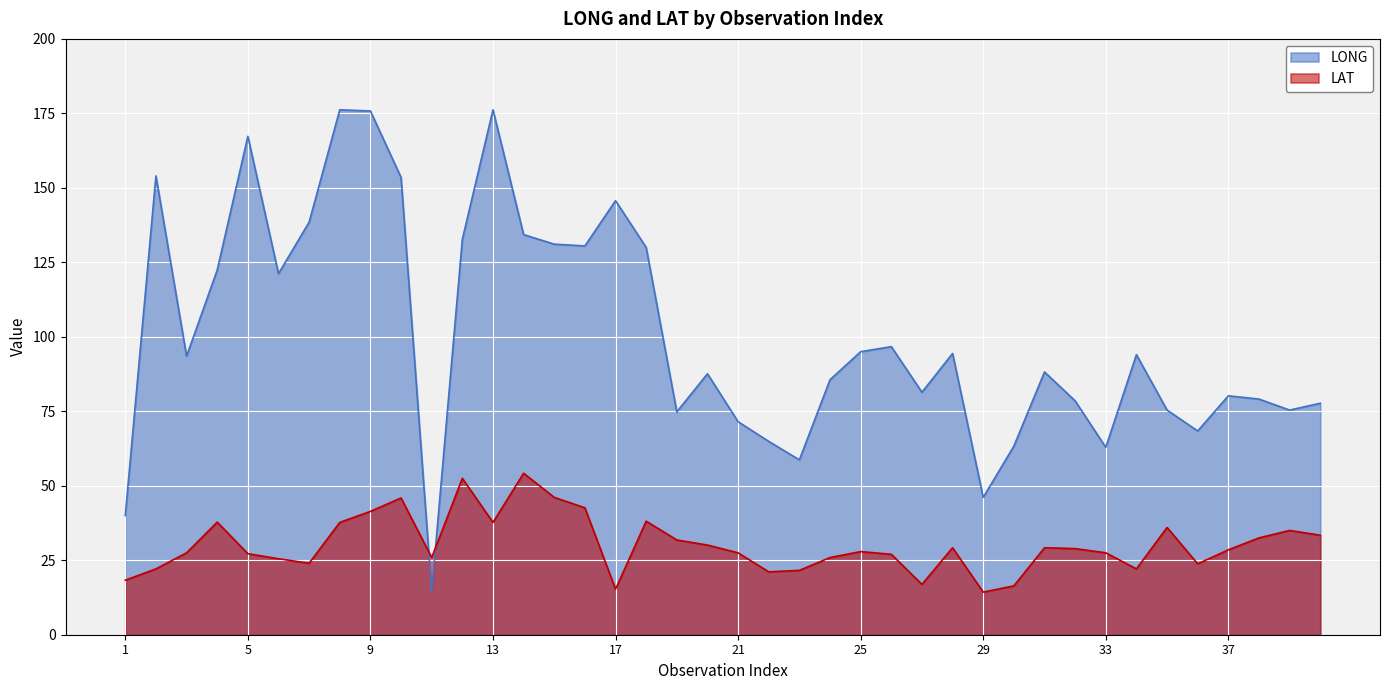

Where is the first local minimum for LAT?

7